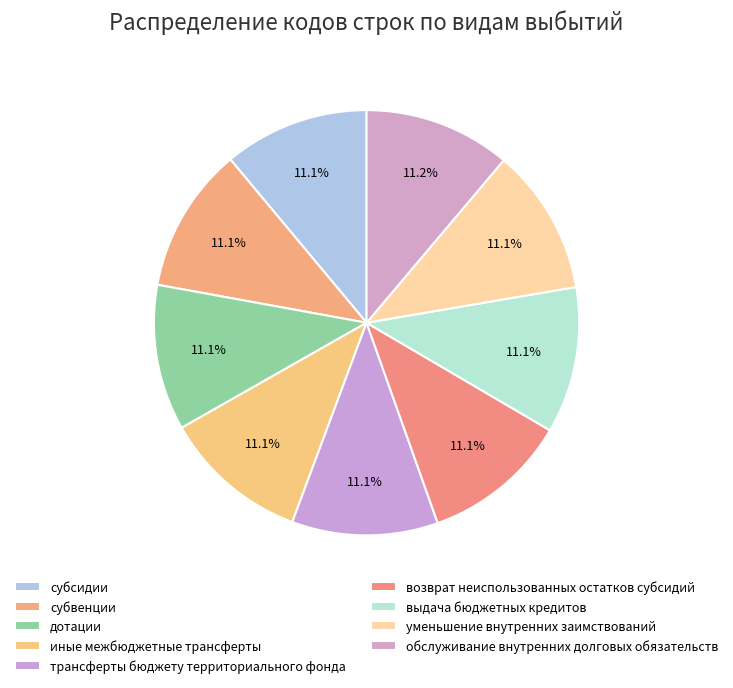

Is there any slice that represents more than half of the pie?

No